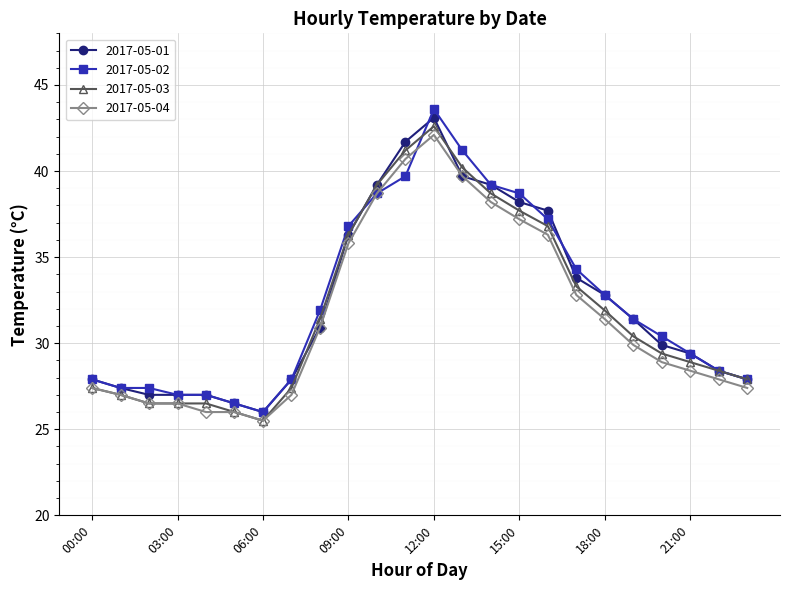

What is the lowest value of the 2017-05-03 series?

25.5